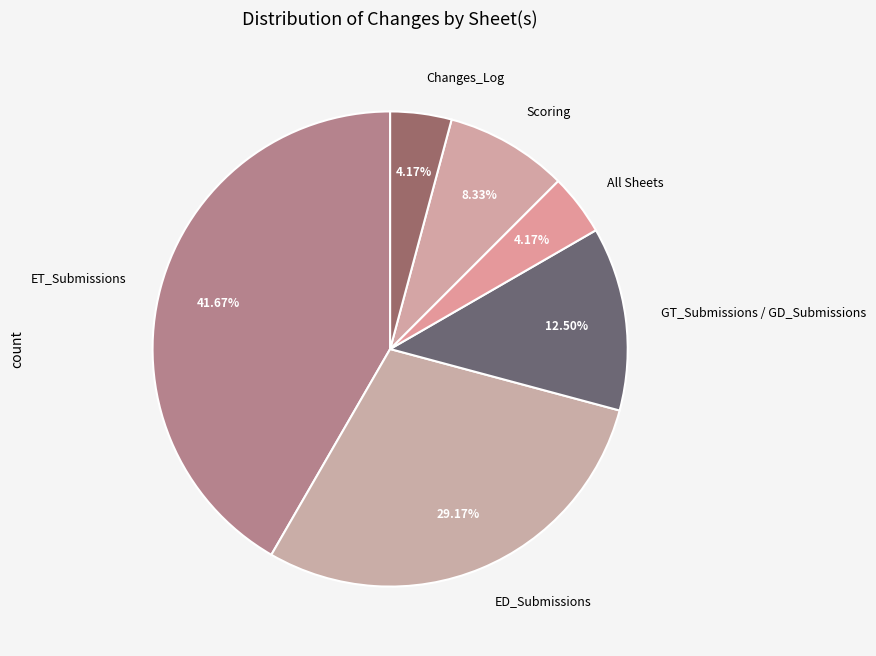

How much of the chart is everything except ED_Submissions?

70.8%